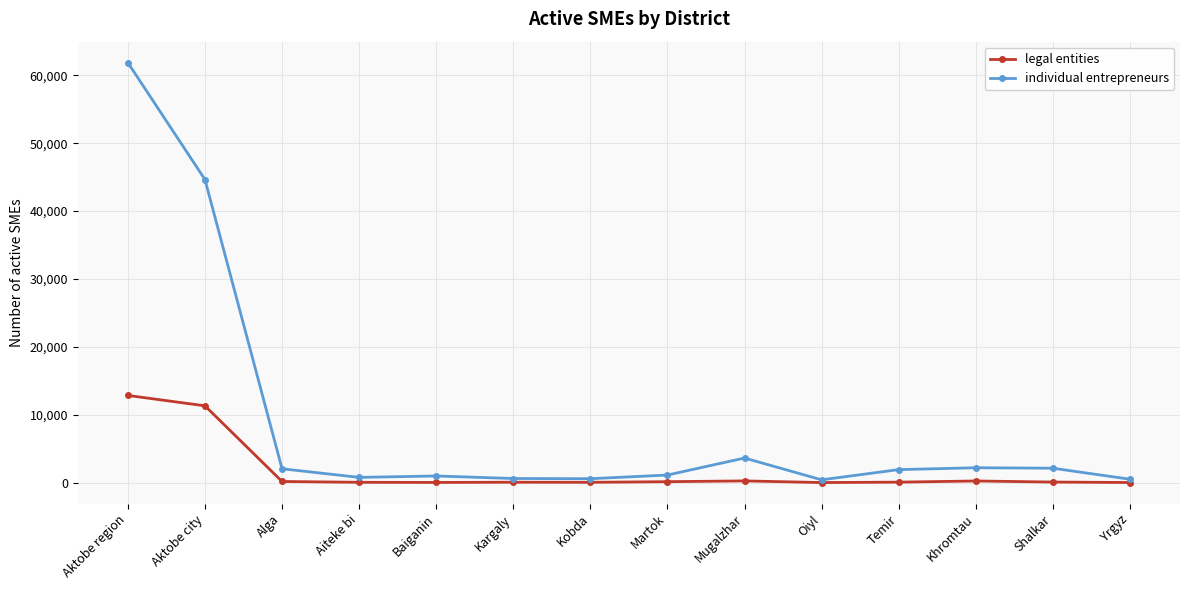

What is the label of the 7th point from the left?

Kobda